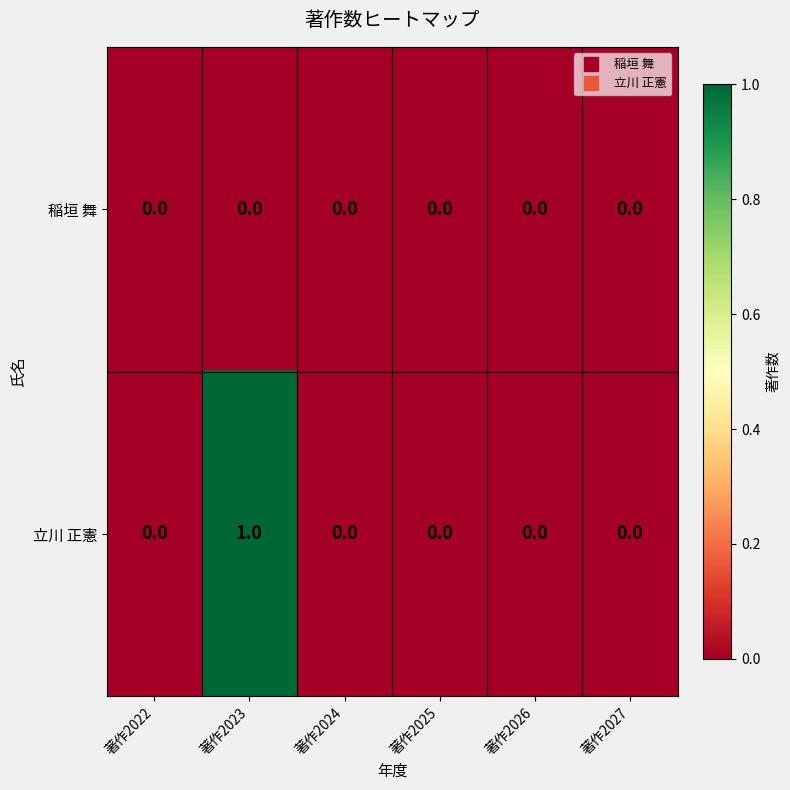

True or false: 立川 正憲 has a value of -1 at 著作2024.

False